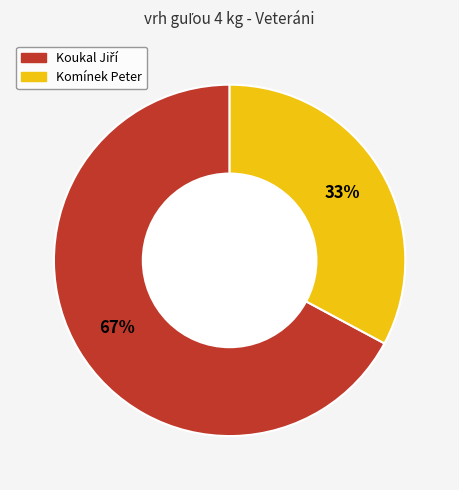

To the nearest percent, what portion does Komínek Peter represent?

33%